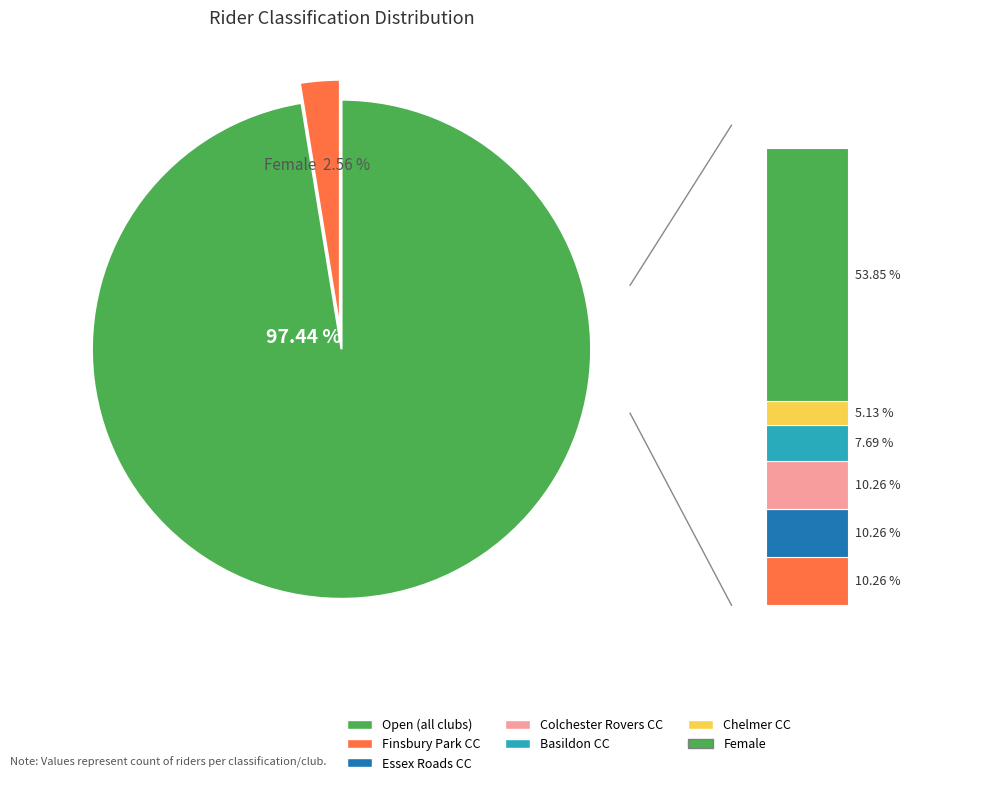

True or false: Female accounts for 3% of the total.

True